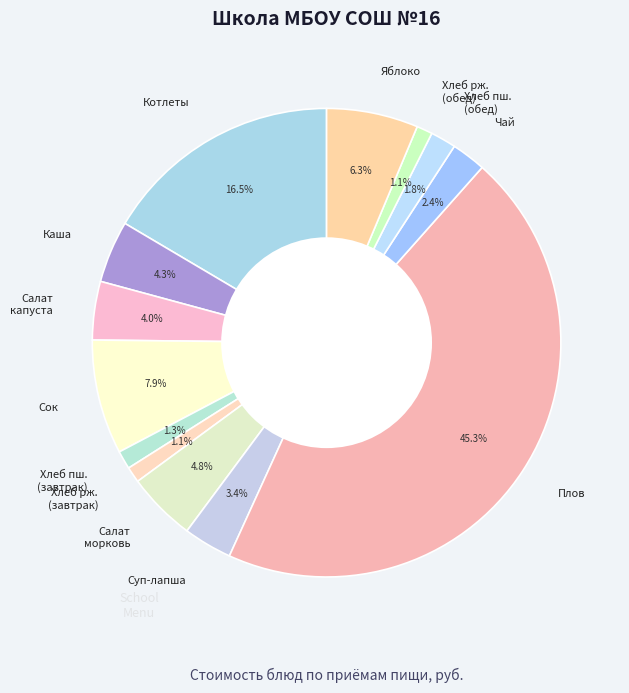

Which category has the biggest portion of the pie?

Плов